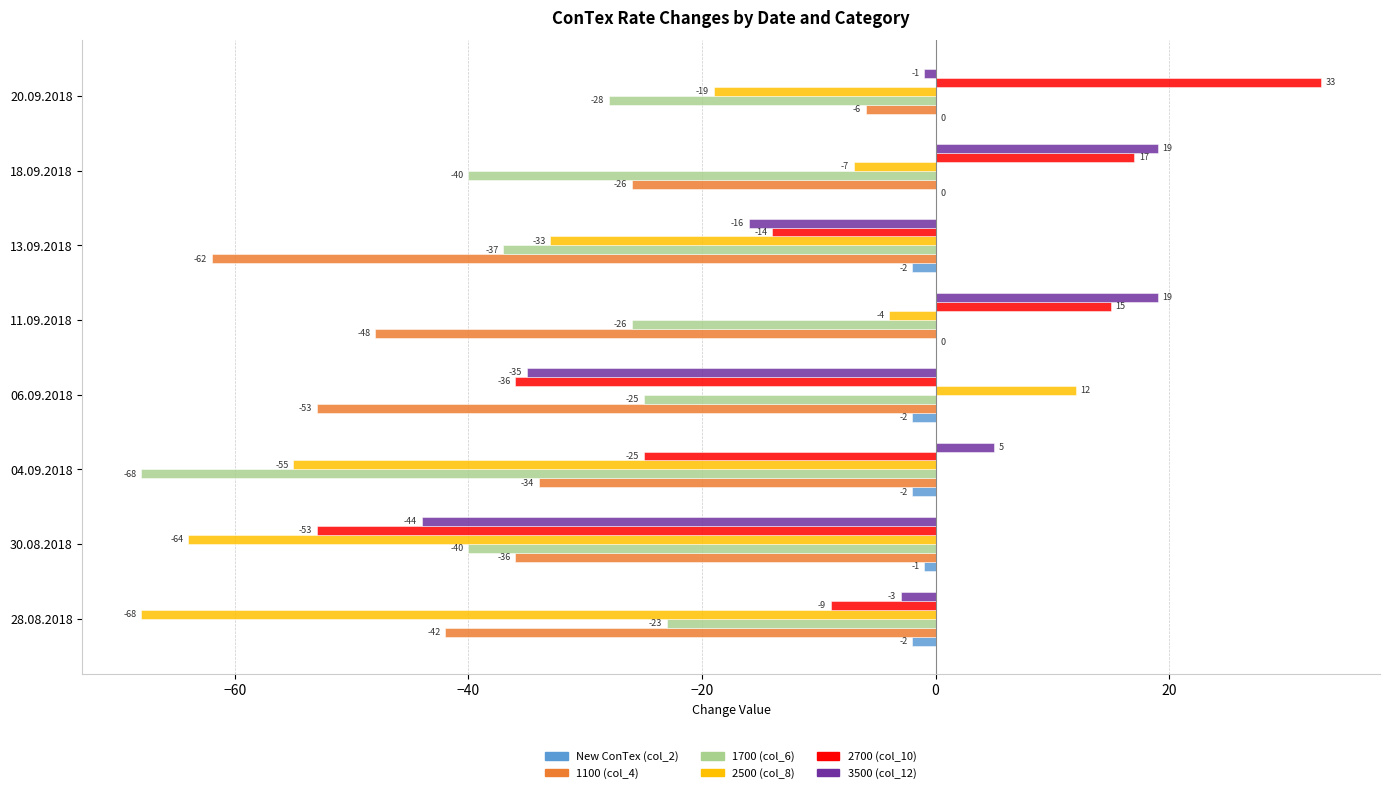

What is the average value of the 1100 (col_4) series?

-38